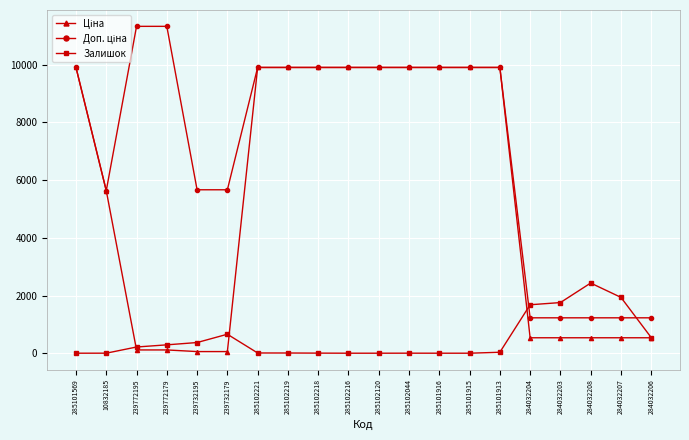

True or false: Залишок has more than 0 points higher than both neighbors.

True